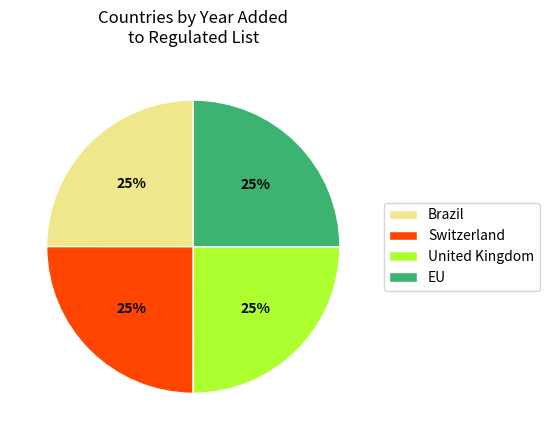

How many segments does this pie chart have?

4